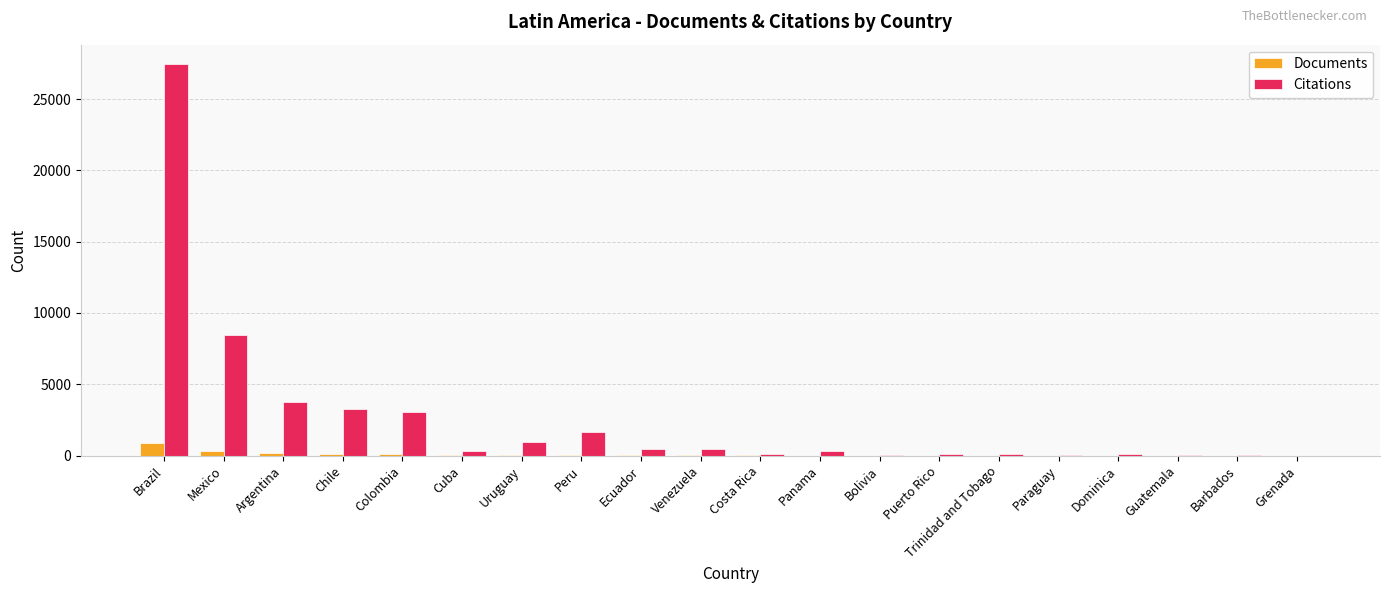

Where is Citations nearest to the value 13722?

Mexico